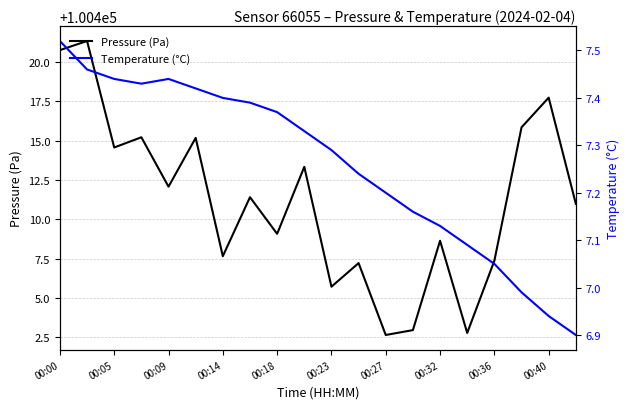

Reading left to right, extract all data points from this chart.

Pressure (Pa): 100420.8	100421.3	100414.6	100415.2	100412.1	100415.2	100407.6	100411.4	100409.1	100413.3	100405.7	100407.2	100402.6	100402.9	100408.6	100402.8	100407.4	100415.8	100417.7	100411.0
Temperature (°C): 7.5	7.5	7.4	7.4	7.4	7.4	7.4	7.4	7.4	7.3	7.3	7.2	7.2	7.2	7.1	7.1	7.0	7.0	6.9	6.9